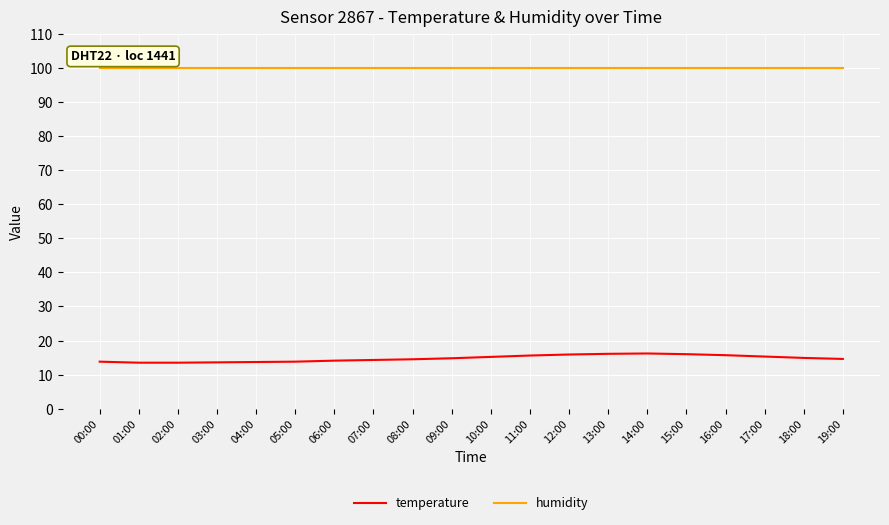

Read the humidity value at 13:00.

99.9